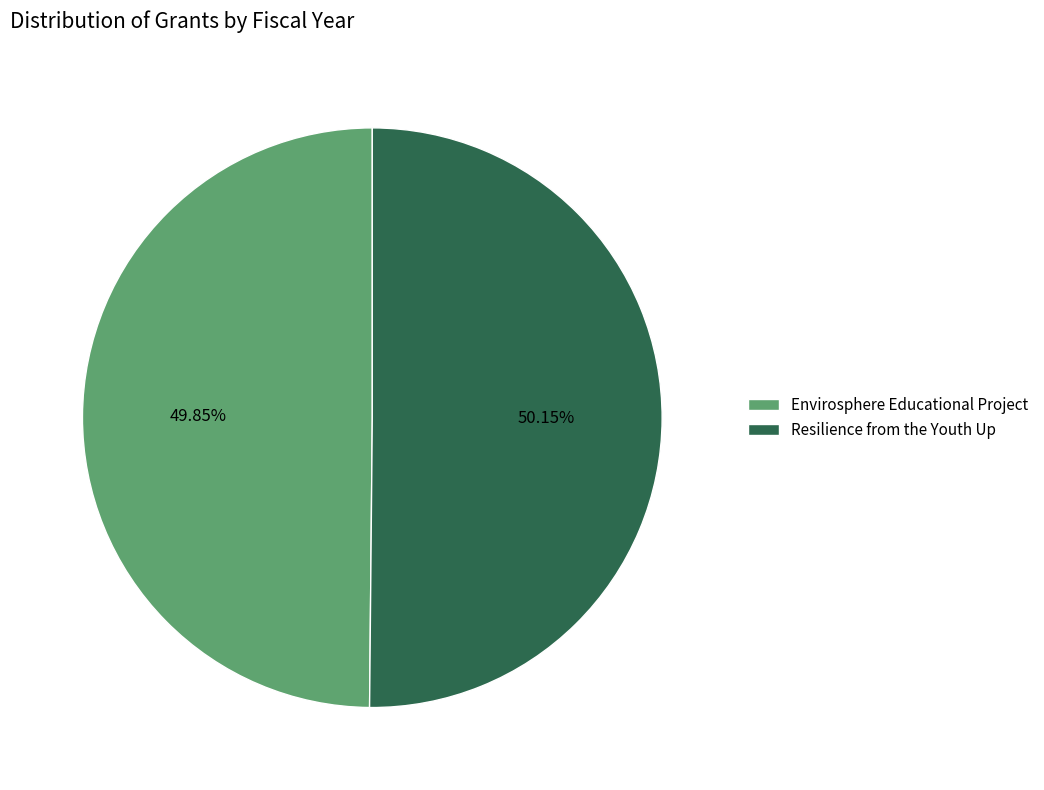

True or false: Envirosphere Educational Project accounts for 50% of the total.

True